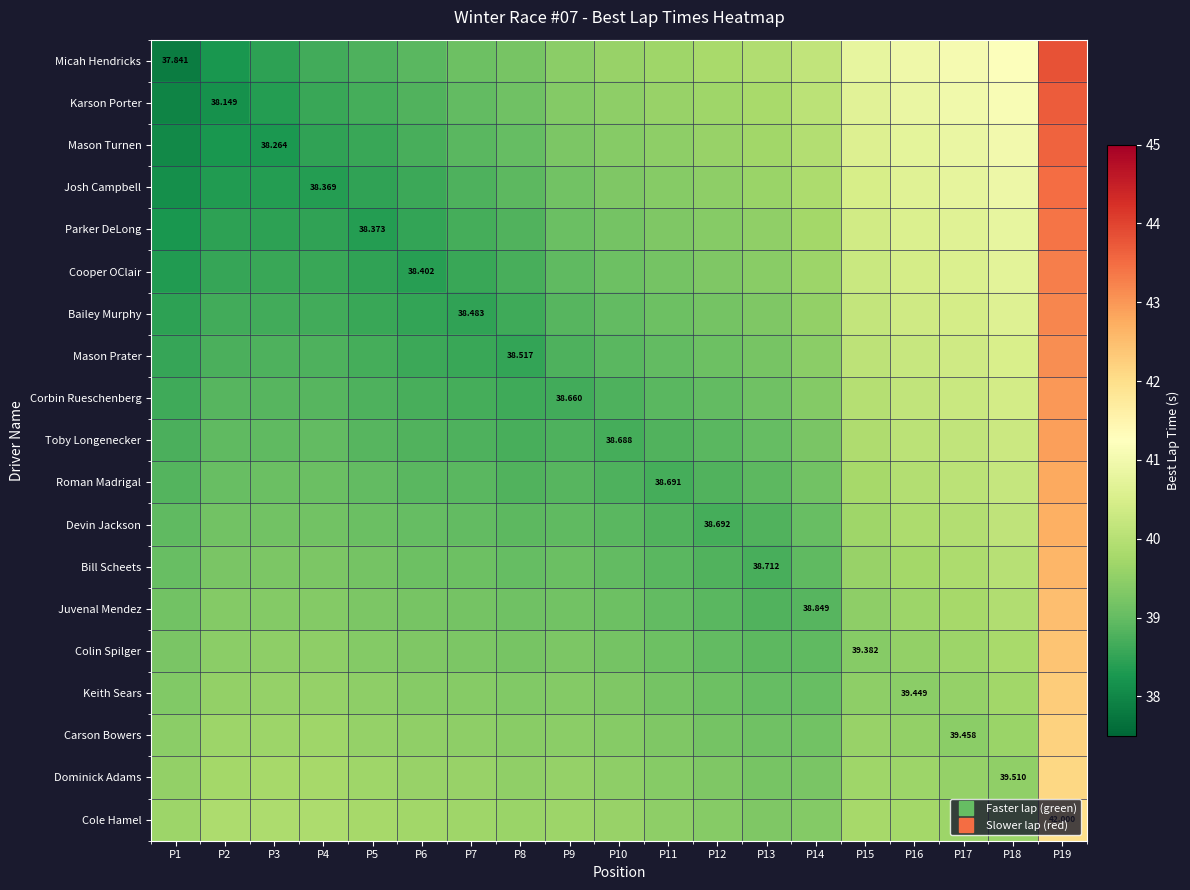

What is the minimum value shown in the chart?

37.8